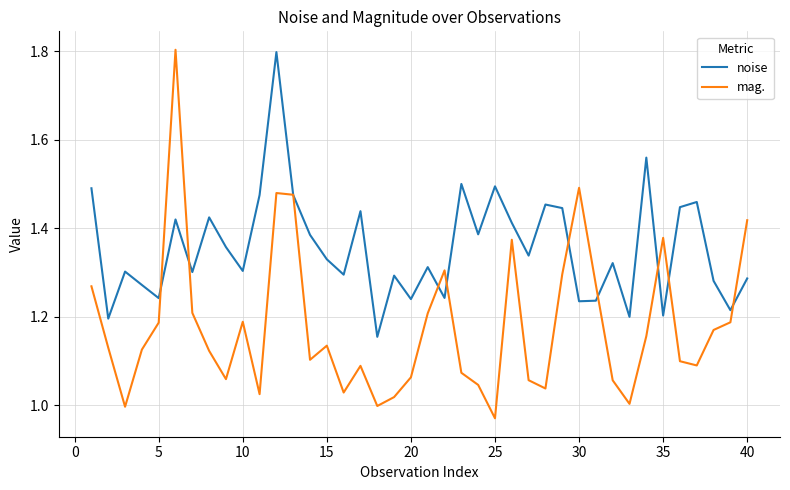

How many interior local valleys does the mag. series have?

10